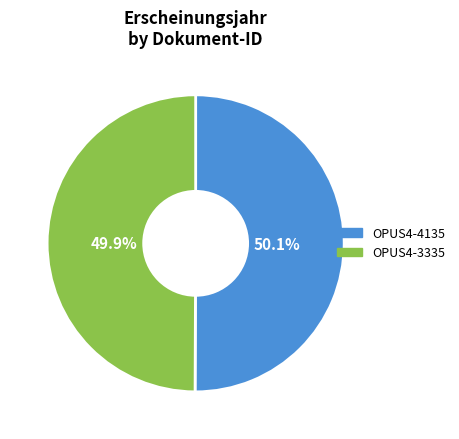

Is it true that OPUS4-3335 is 50% of the pie?

True